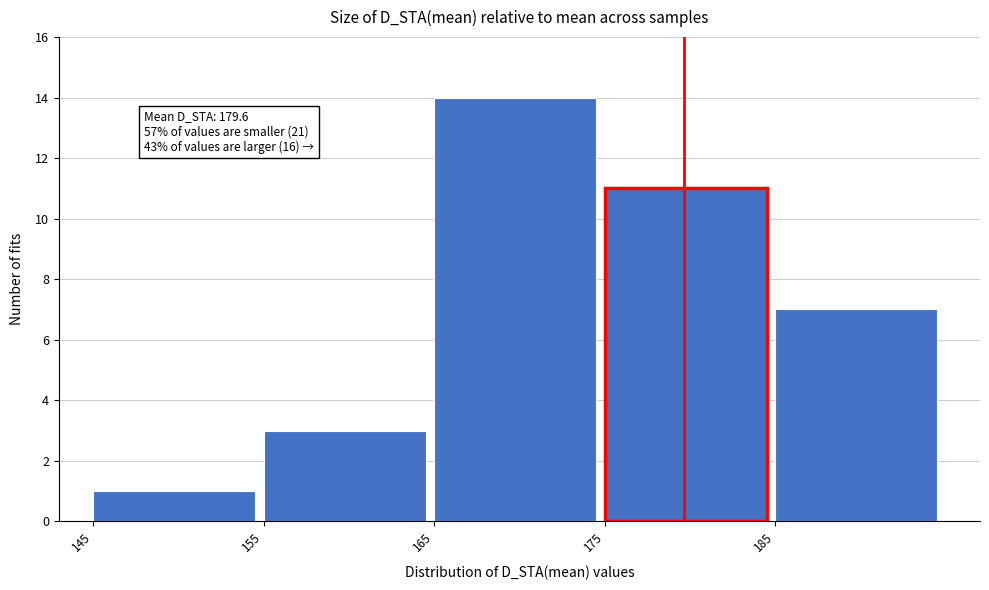

Over which range of the x-axis is the bar tallest?

165 to 175